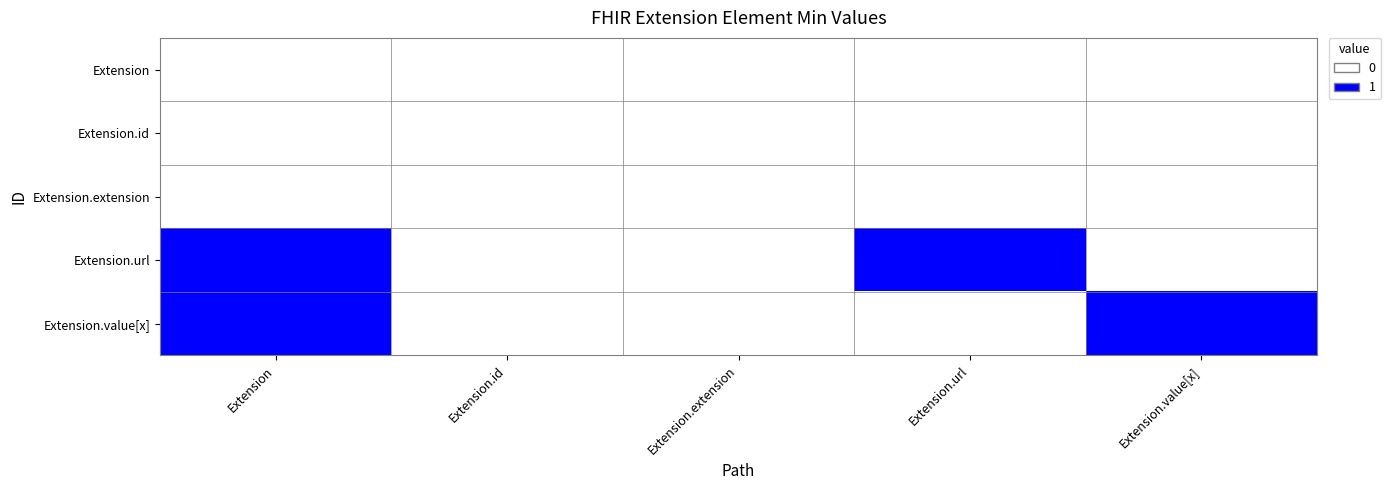

Reading left to right, list all the values displayed in this chart.

Extension: Extension=0	Extension.id=0	Extension.extension=0	Extension.url=0	Extension.value[x]=0
Extension.id: Extension=0	Extension.id=0	Extension.extension=0	Extension.url=0	Extension.value[x]=0
Extension.extension: Extension=0	Extension.id=0	Extension.extension=0	Extension.url=0	Extension.value[x]=0
Extension.url: Extension=1	Extension.id=0	Extension.extension=0	Extension.url=1	Extension.value[x]=0
Extension.value[x]: Extension=1	Extension.id=0	Extension.extension=0	Extension.url=0	Extension.value[x]=1